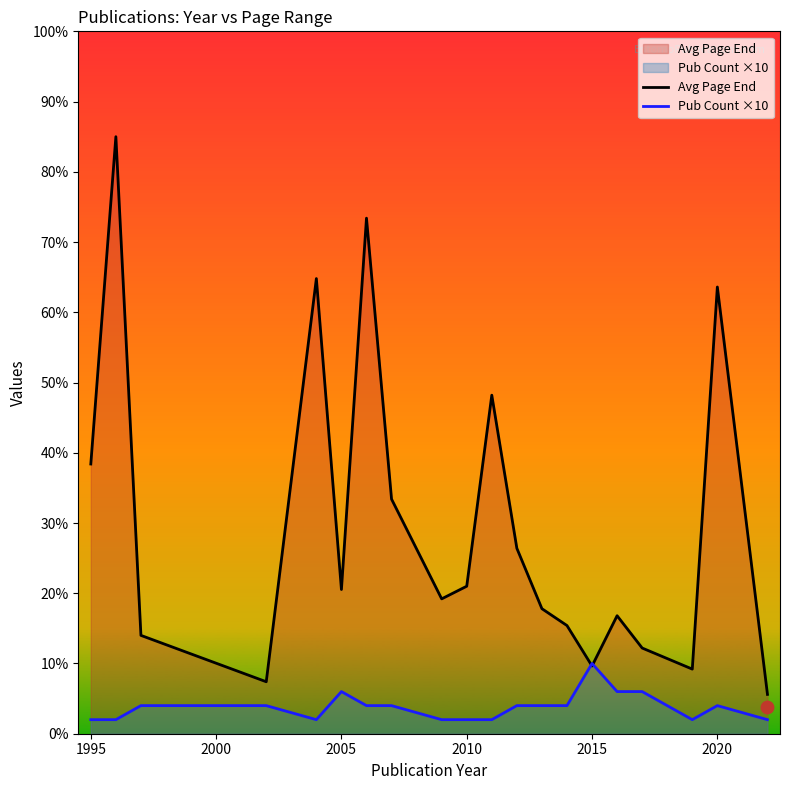

What are all the series names shown in the legend?

Avg Page End, Pub Count ×10